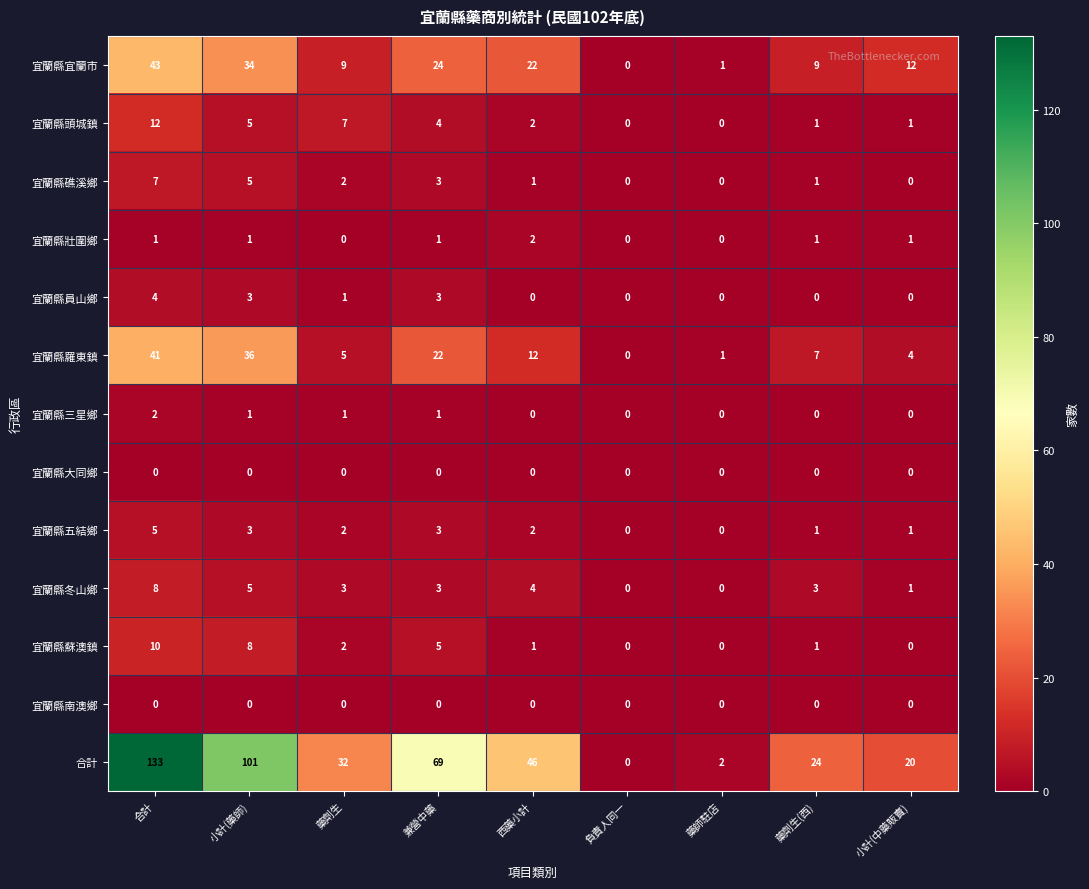

Is it true that 宜蘭縣蘇澳鎮 equals 2 at 藥劑生?

True